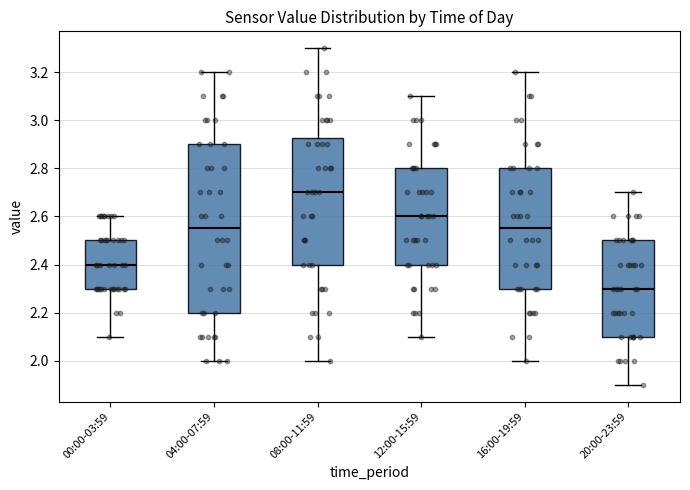

Where is the lower edge of the box for 20:00-23:59 on the y-axis? The values are not printed on the chart, so give them approximately, as read against the axis.

2.10